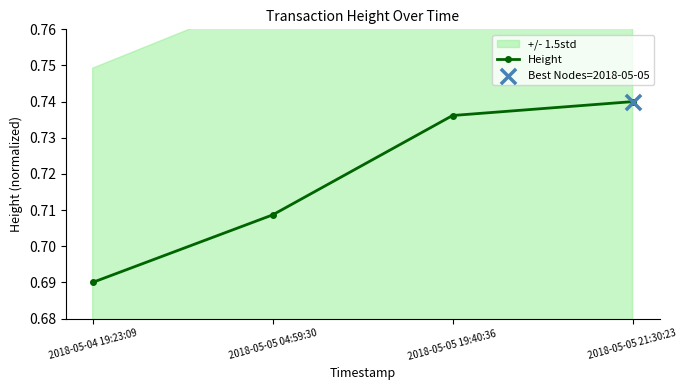

Which has a higher value, 2018-05-04 19:23:09 or 2018-05-05 04:59:30?

2018-05-05 04:59:30